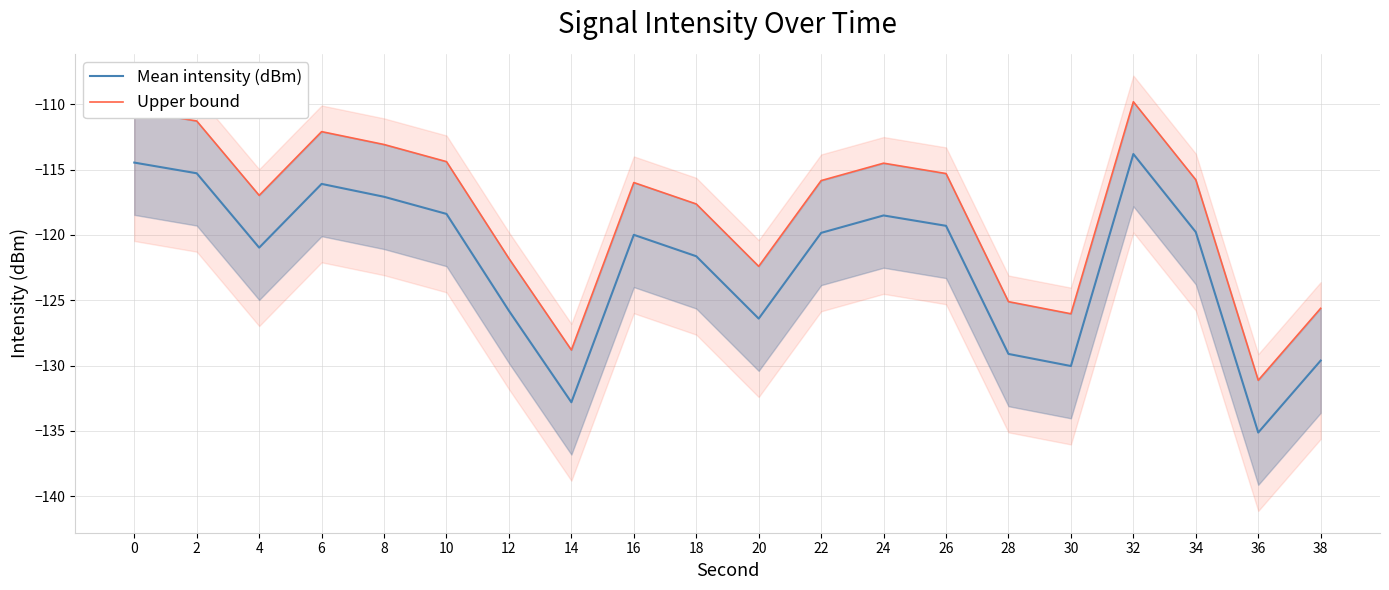

At which label does Upper bound reach its peak?

32